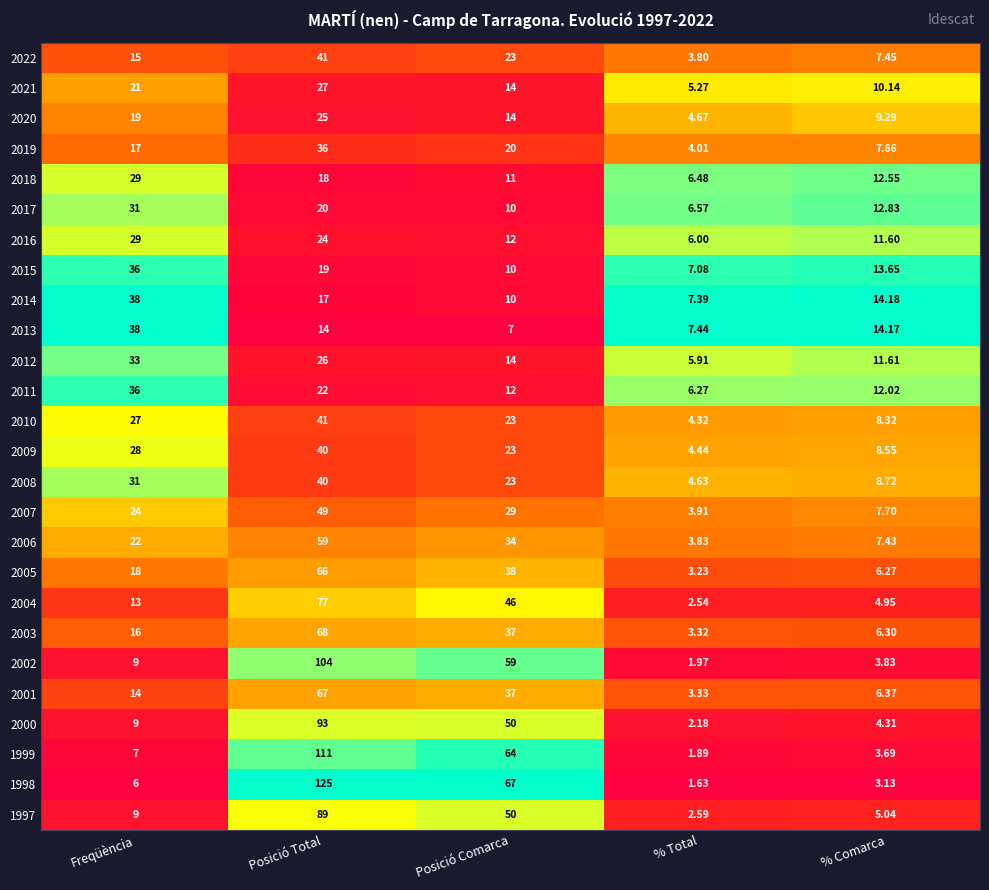

Where is 2020 nearest to the value 14?

Posició Comarca